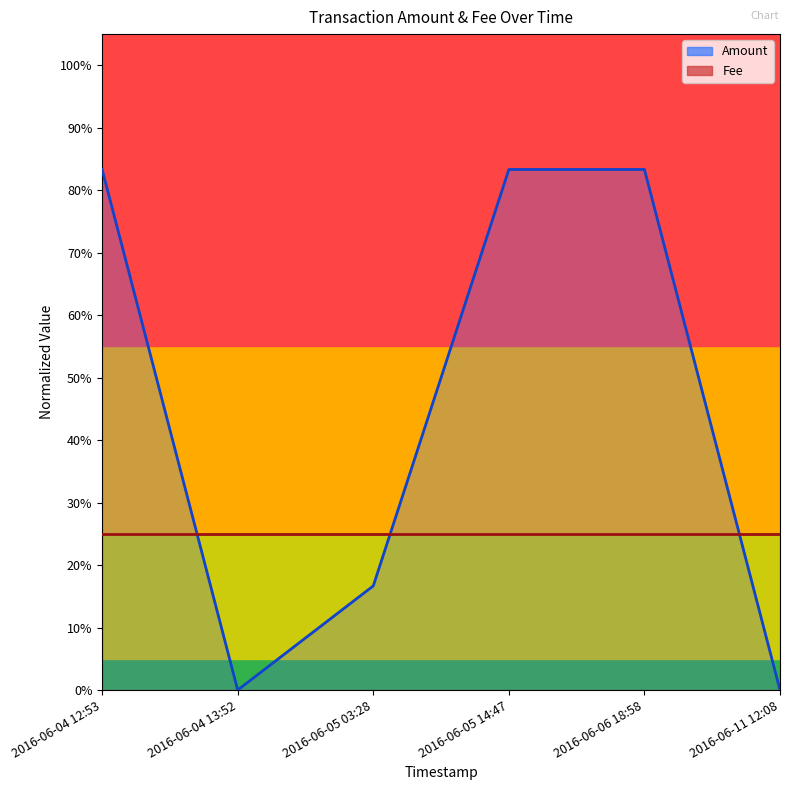

What is the sum of the values at 2016-06-06 18:58 and 2016-06-05 03:28?

1.0